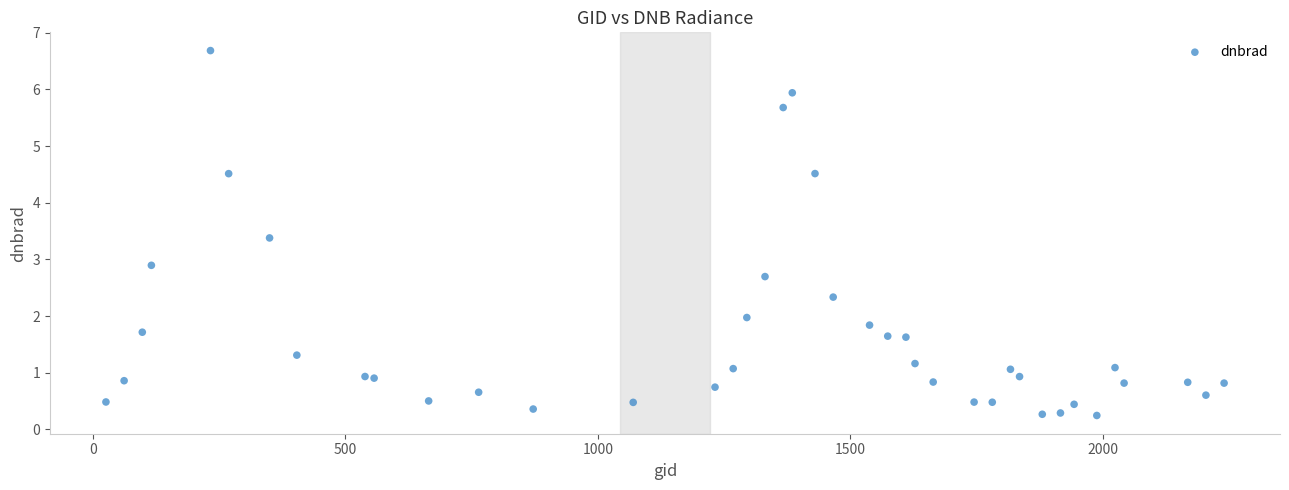

What Y value in the scatter plot is closest to 3?

2.9